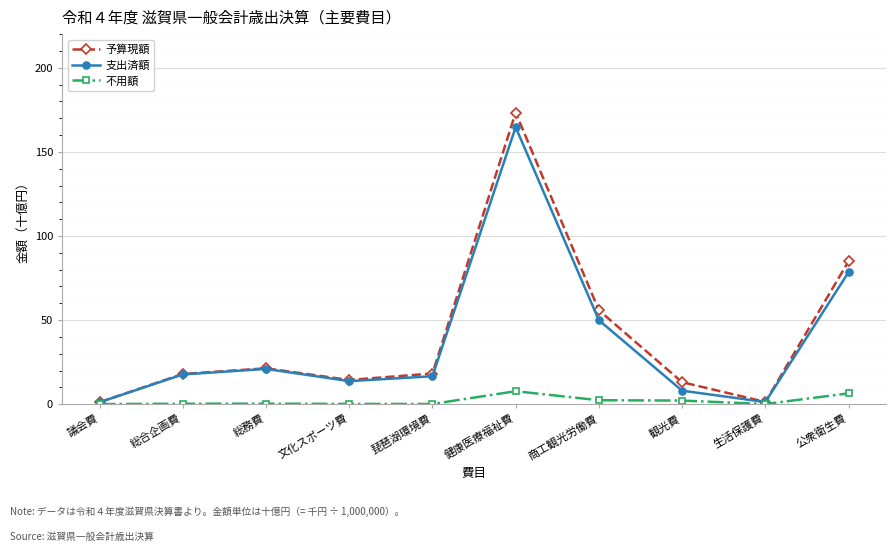

What is the label of the 4th point from the left?

文化スポーツ費